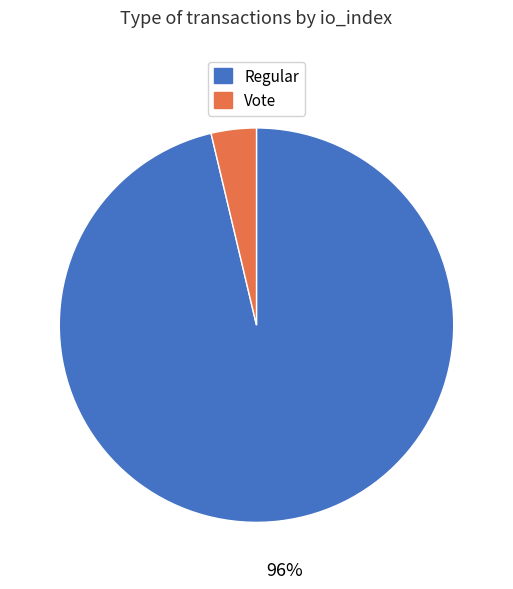

To the nearest percent, what is the average slice percentage?

50%